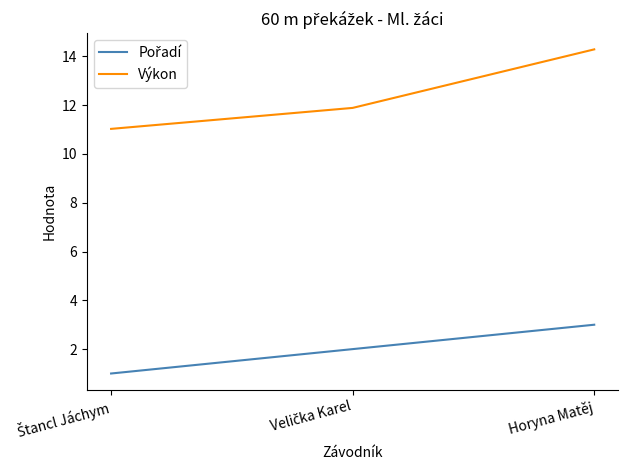

Which series has the largest range (max minus min)?

Výkon